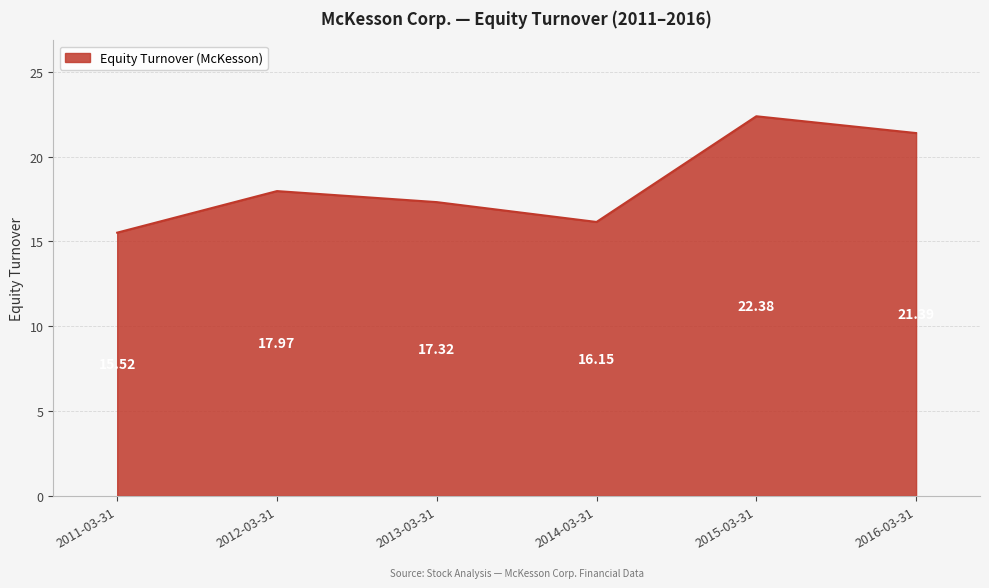

What is the average value?

18.5